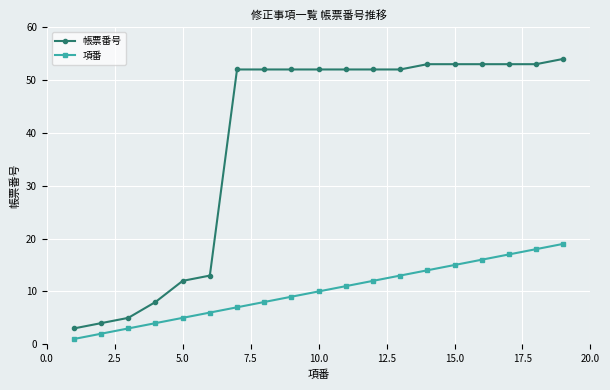

How many lines are shown in the chart?

2